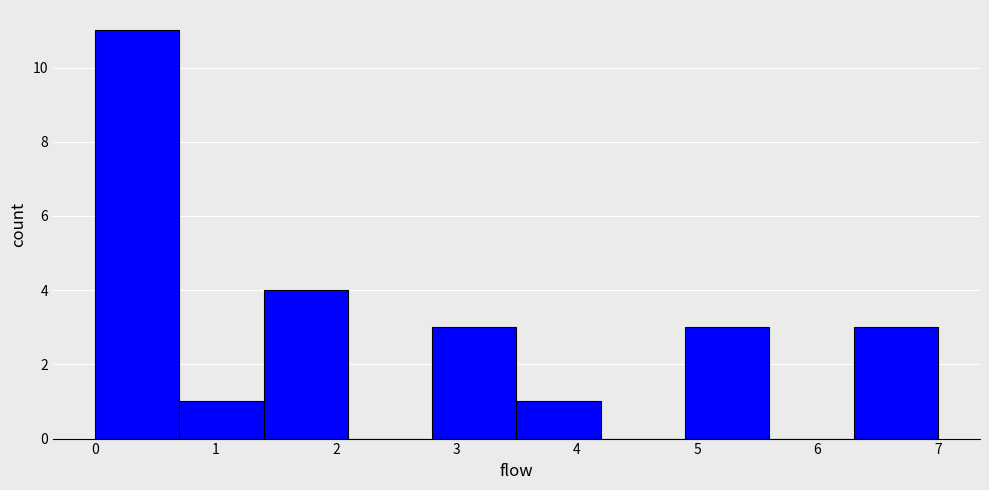

Which range on the x-axis has the tallest bar?

0.0 to 0.7